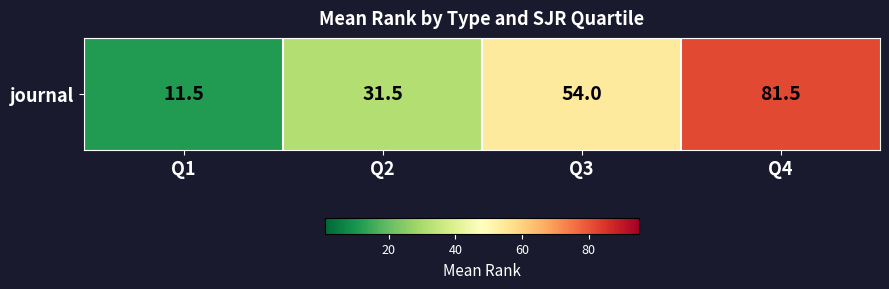

Reading left to right, extract all data points from this chart.

11.5	31.5	54.0	81.5